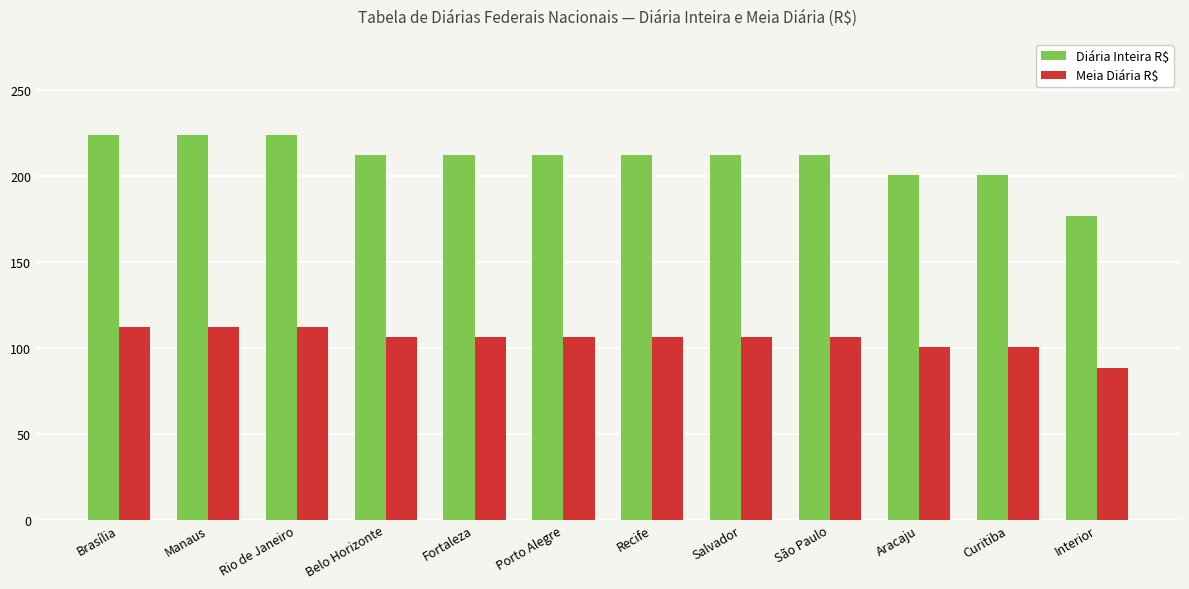

Is the value of Meia Diária R$ at Porto Alegre greater than the value of Diária Inteira R$ at São Paulo?

No